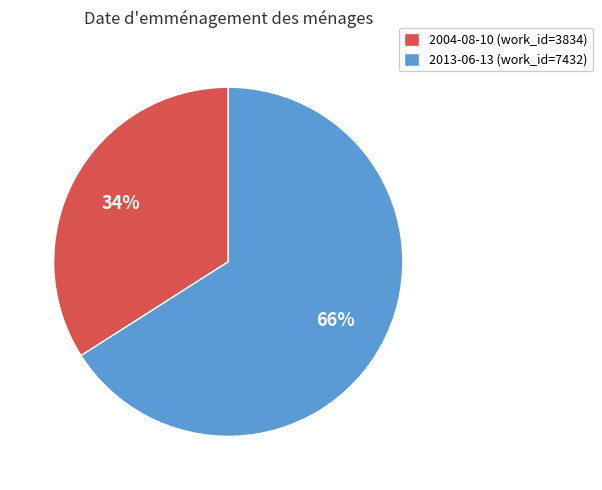

Approximately how many times larger is the value at 2004-08-10 compared to 2013-06-13?

0.5